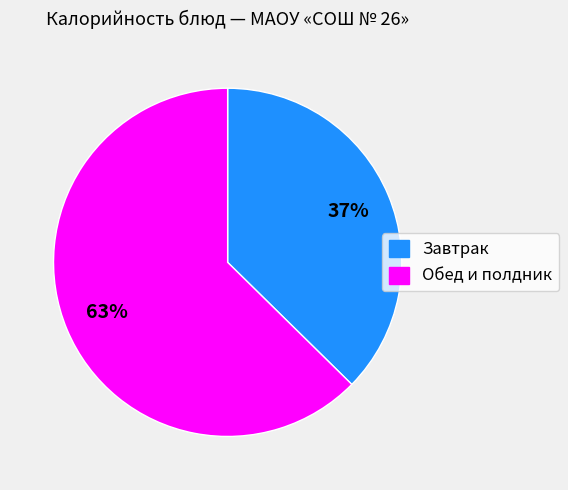

Between Обед и полдник and Завтрак, which is larger?

Обед и полдник